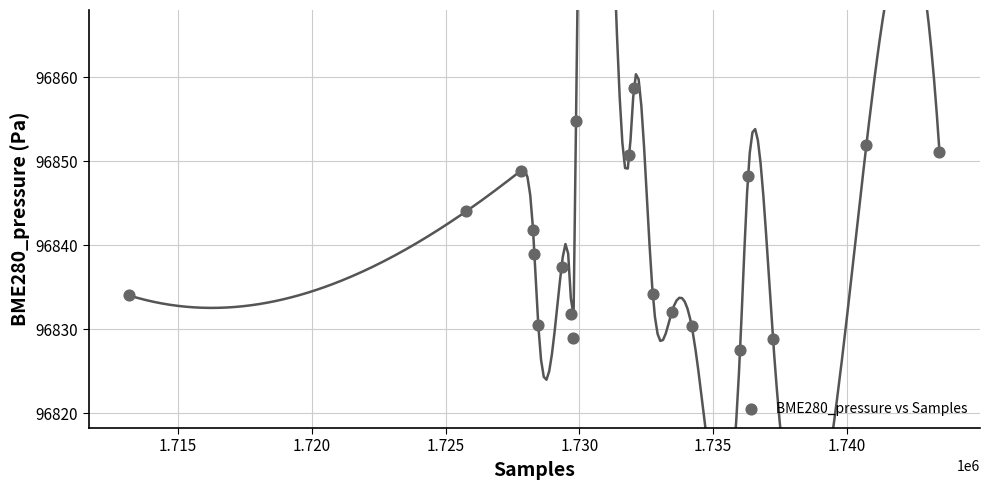

What is the range of Y values (max minus min)?

31.1